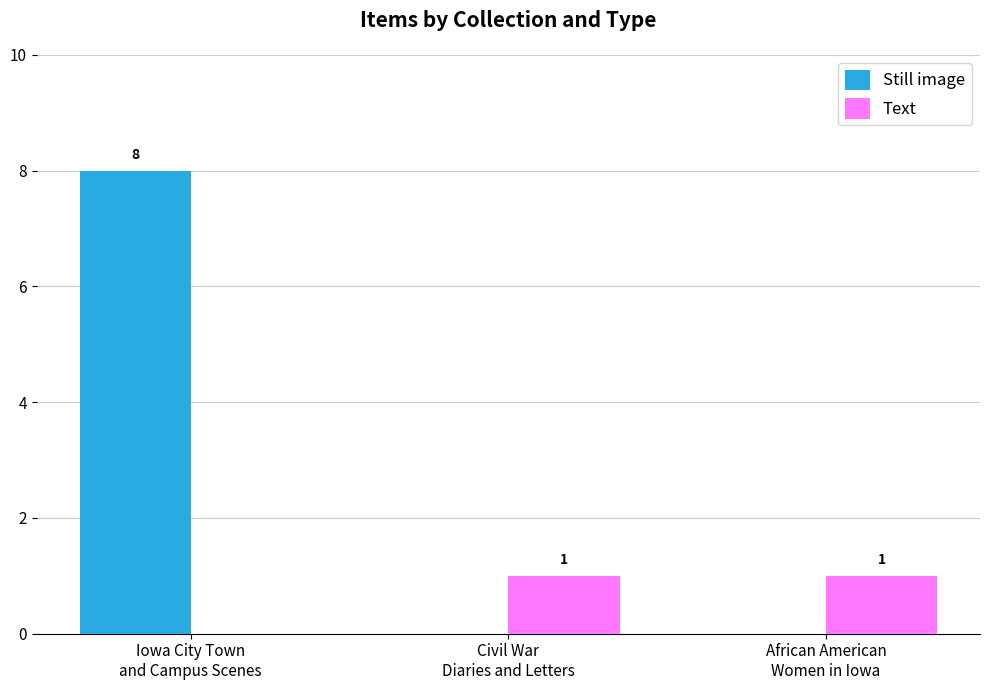

Reading left to right, what are all the values shown in this chart?

Still image: Iowa City Town
and Campus Scenes=8	Civil War
Diaries and Letters=0	African American
Women in Iowa=0
Text: Iowa City Town
and Campus Scenes=0	Civil War
Diaries and Letters=1	African American
Women in Iowa=1